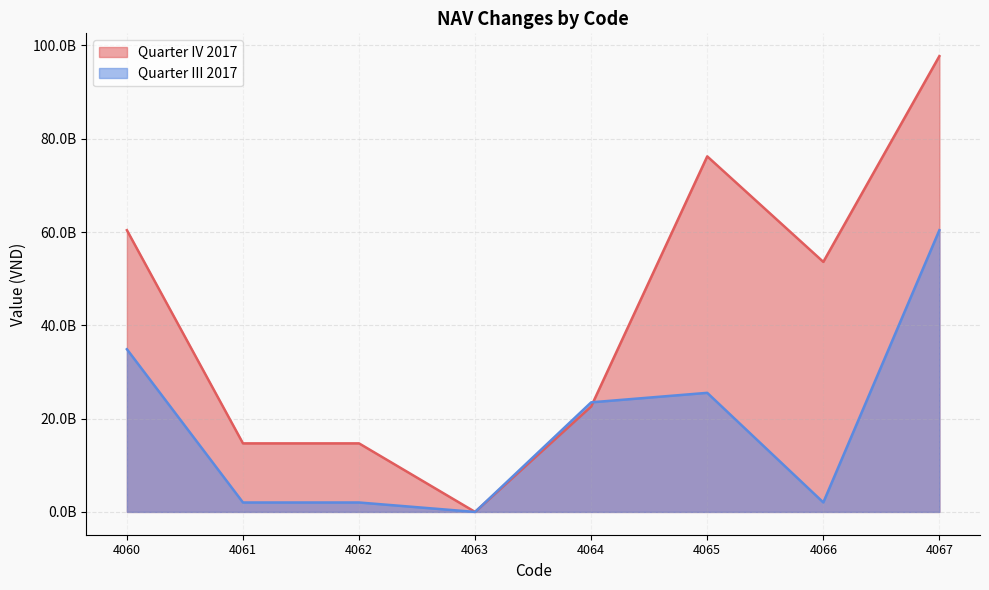

What are all the series names shown in the legend?

Quarter IV 2017, Quarter III 2017